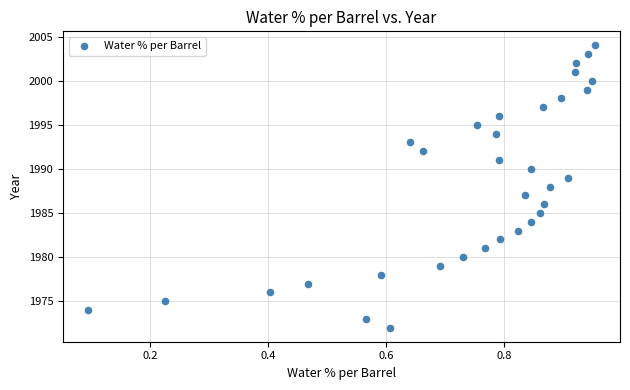

What is the range of Y values (max minus min)?

32